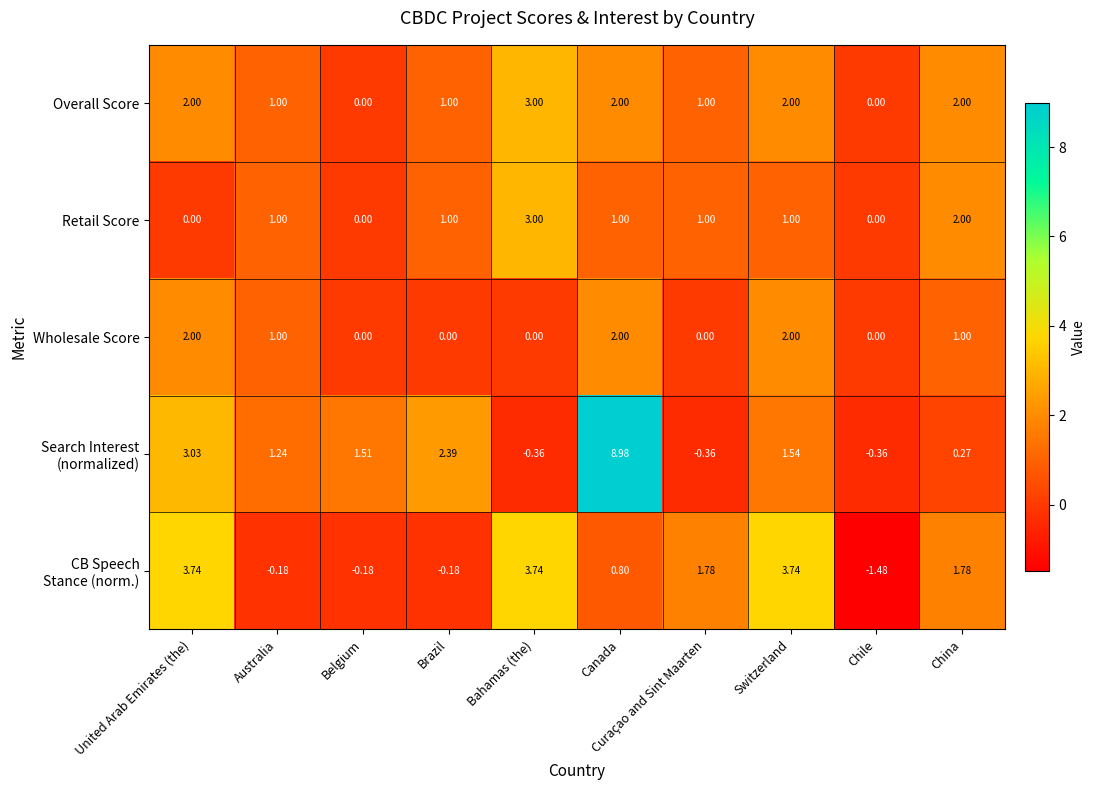

How many data points does each series have?

10